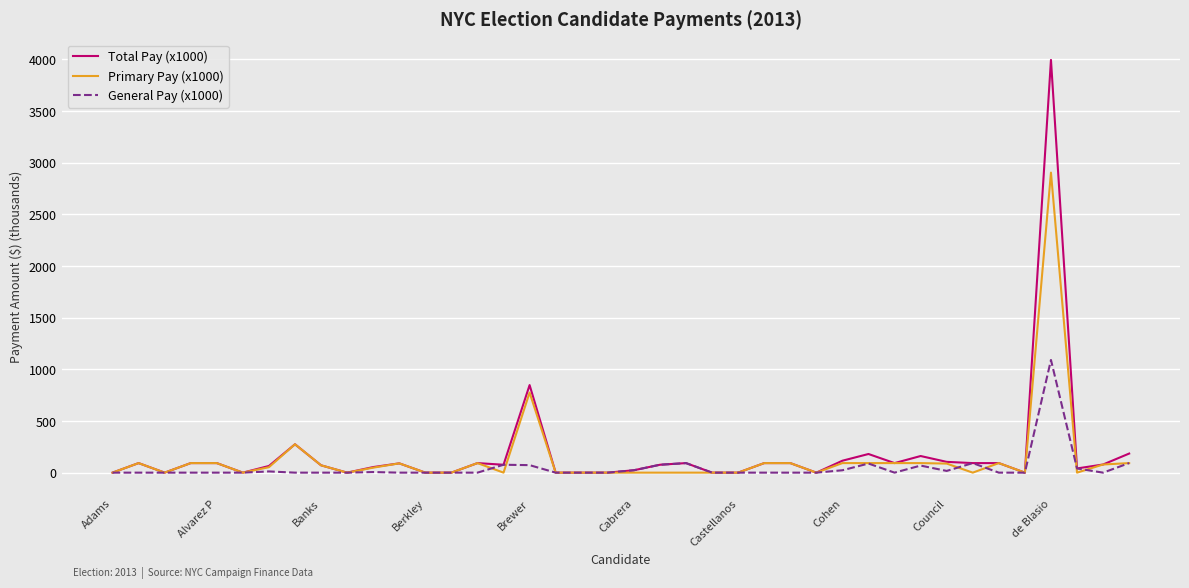

Rank the series by their maximum value, from highest to lowest.

Total Pay (x1000), Primary Pay (x1000), General Pay (x1000)